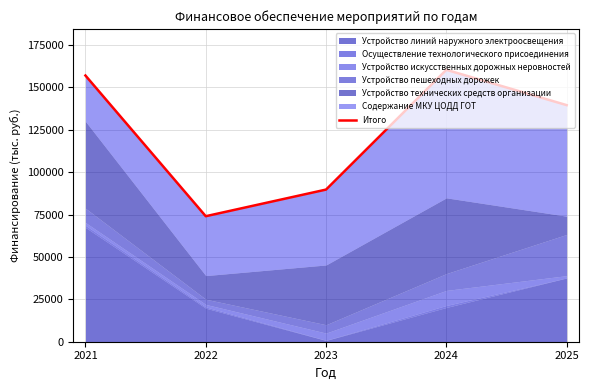

What is the change in value from 2021 to 2025?

-17466